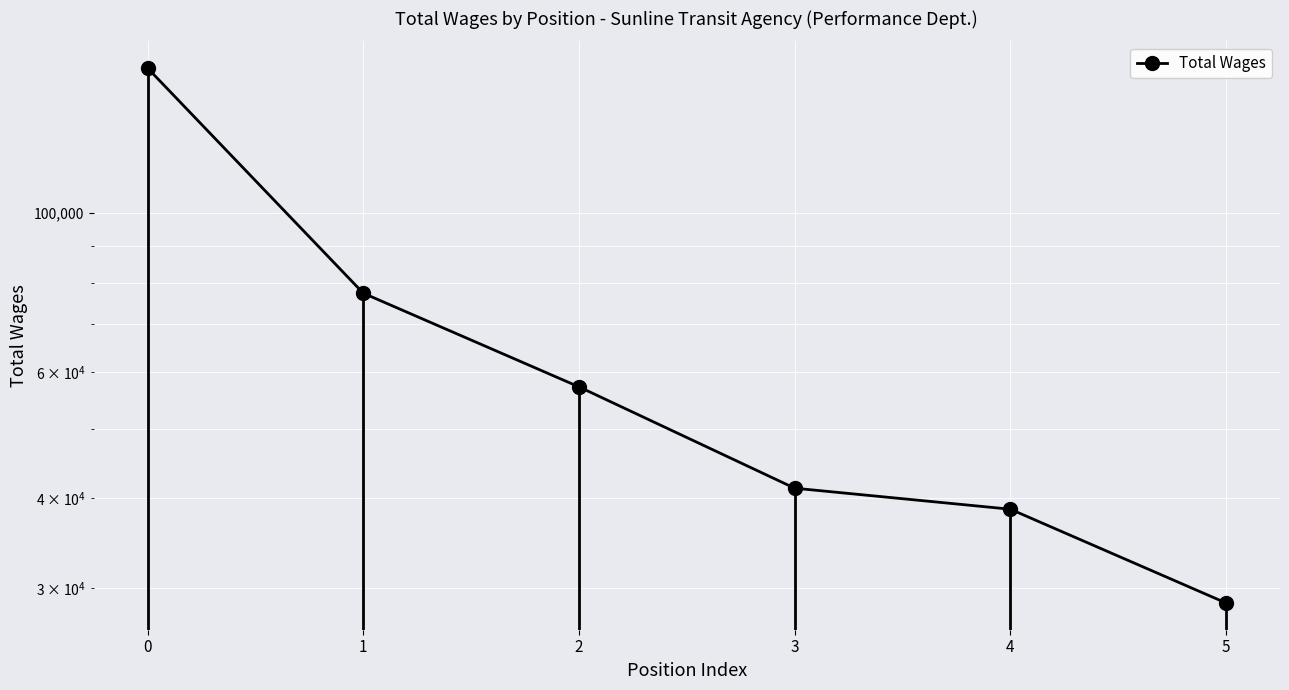

List the labels in order of value, smallest first.

5, 4, 3, 2, 1, 0